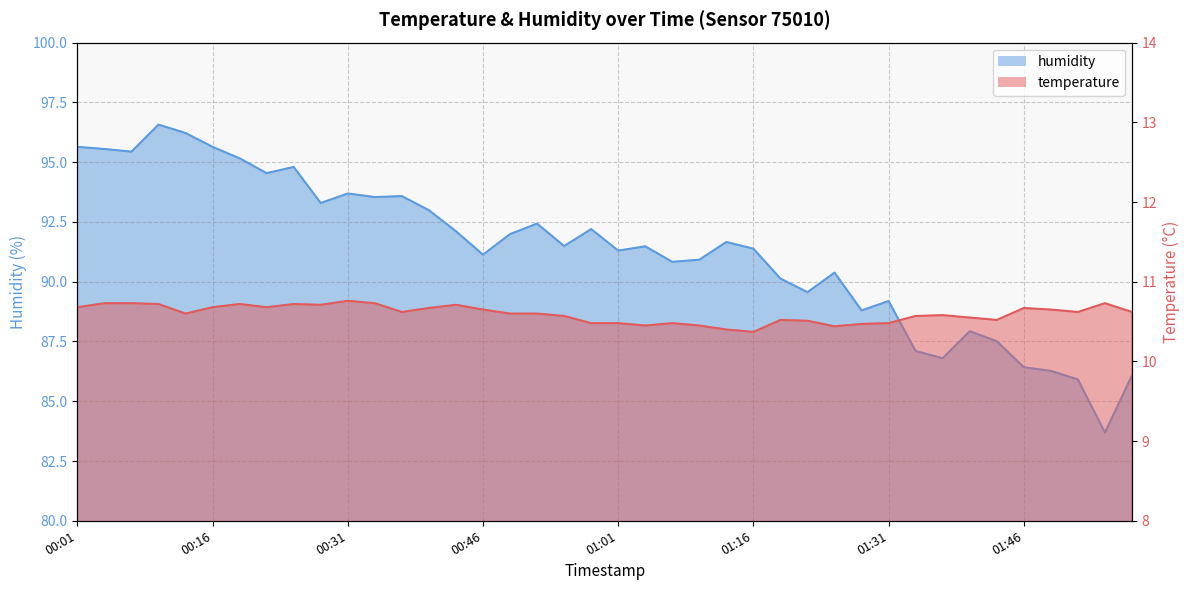

Rank the series by their average value, from highest to lowest.

humidity, temperature